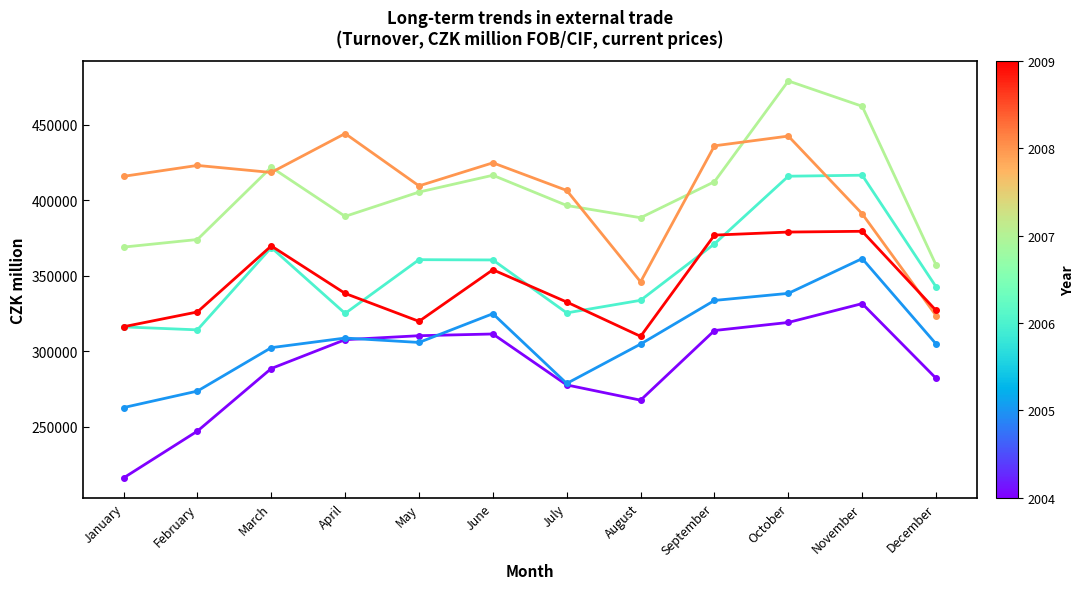

Does the chart display data point markers on the line(s)?

Yes